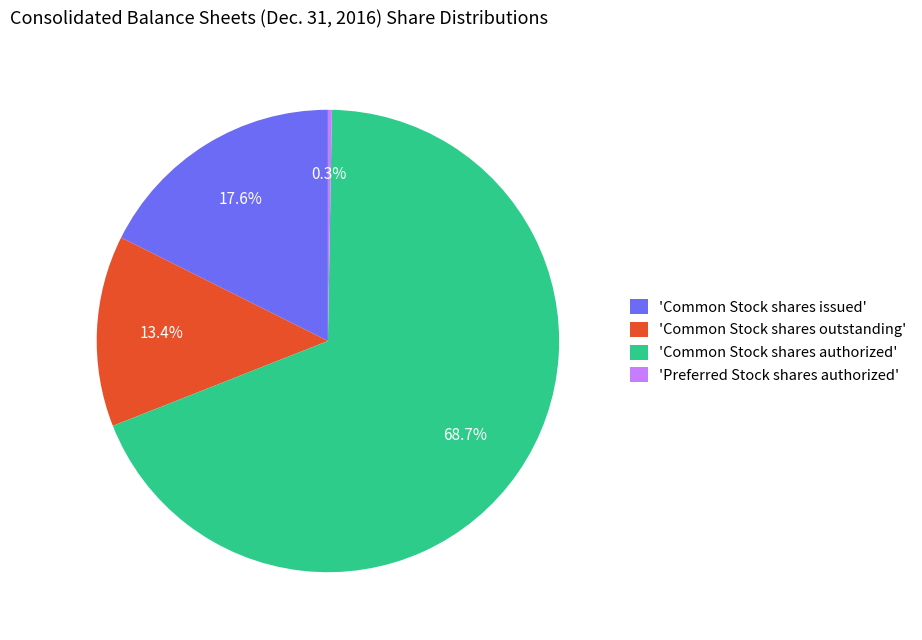

Which slice represents more than half of the pie?

'Common Stock shares authorized'